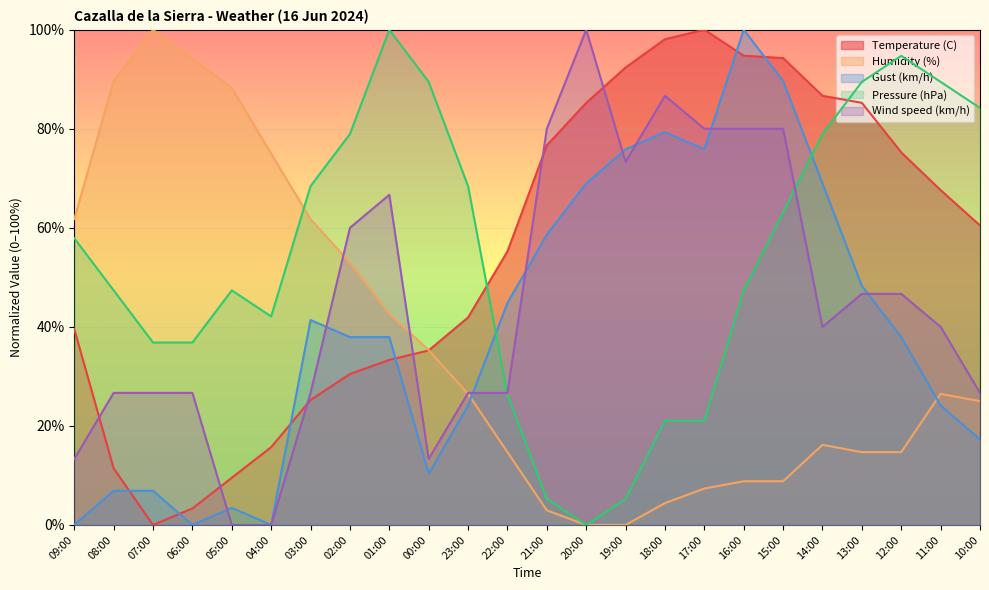

What is the difference between the Temperature (C) values at 23:00 and 02:00?

11.4